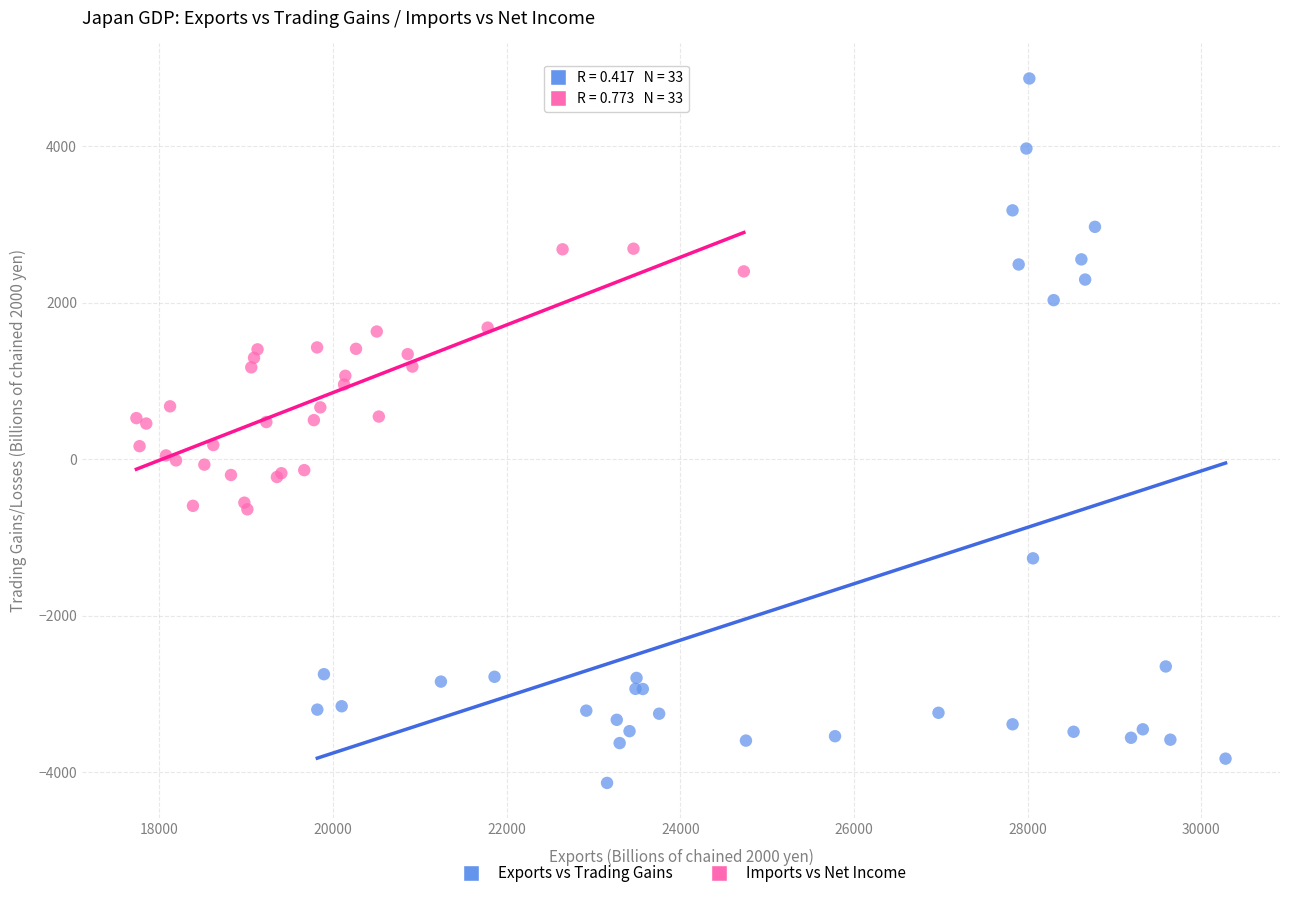

Which series reaches the maximum Y coordinate?

Exports vs Trading Gains